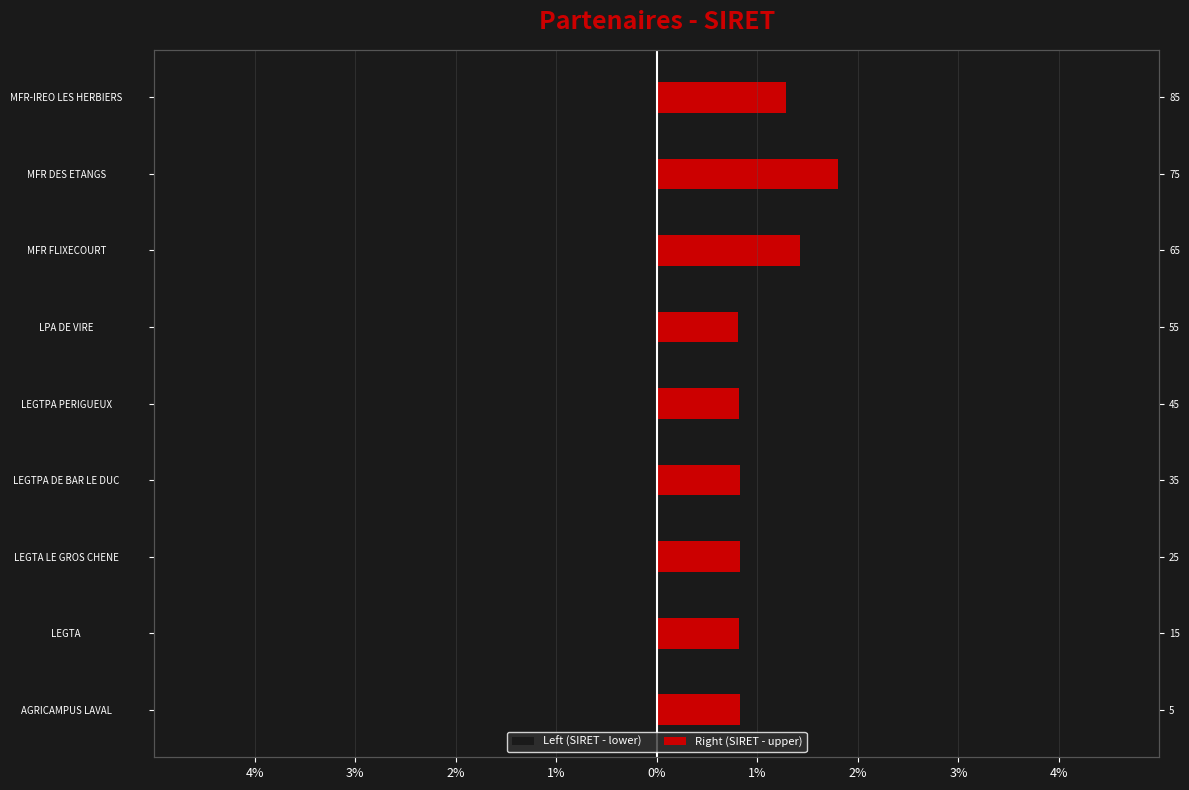

What is the sum of the Right (SIRET - upper) values at LPA DE VIRE and LEGTPA PERIGUEUX?

1.6